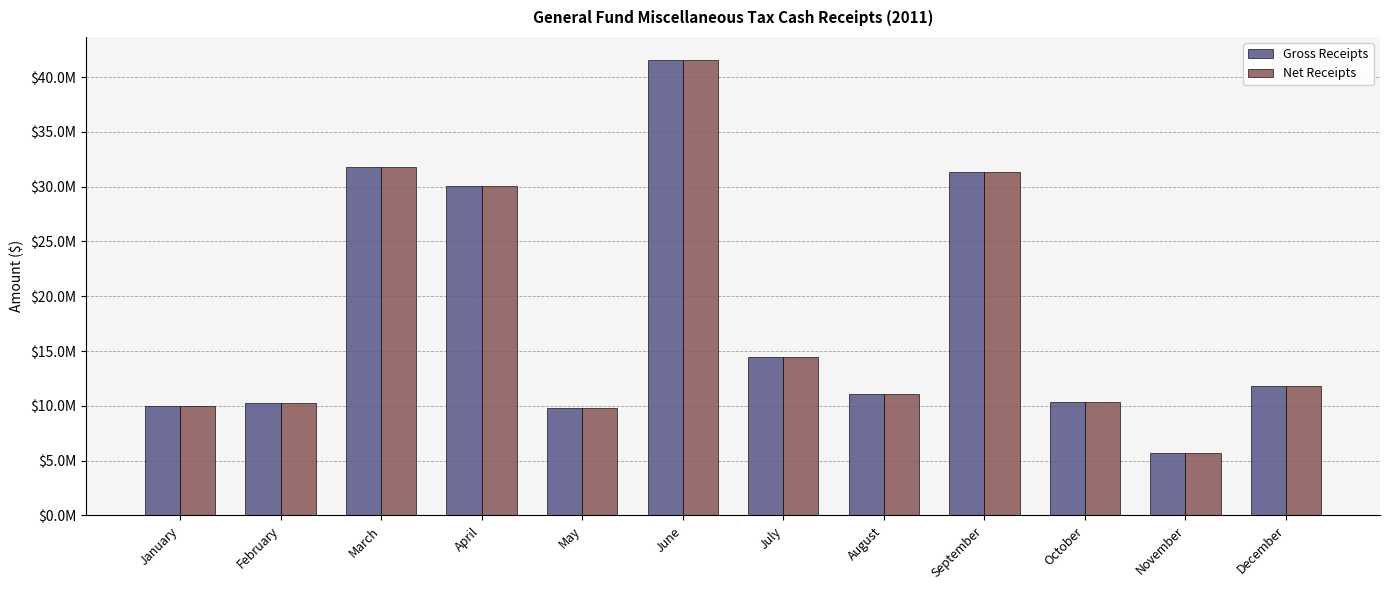

What are all the series names shown in the legend?

Gross Receipts, Net Receipts